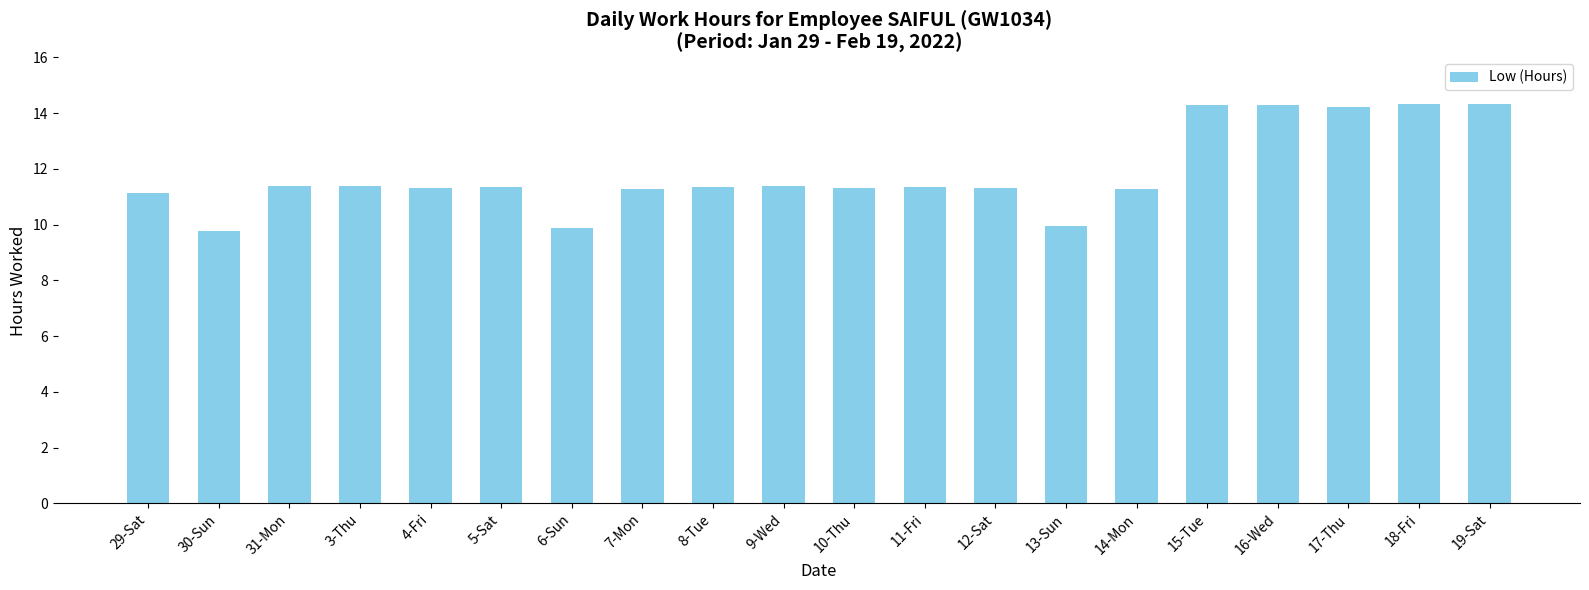

What is the ratio of the value at 19-Sat to the value at 29-Sat?

1.3